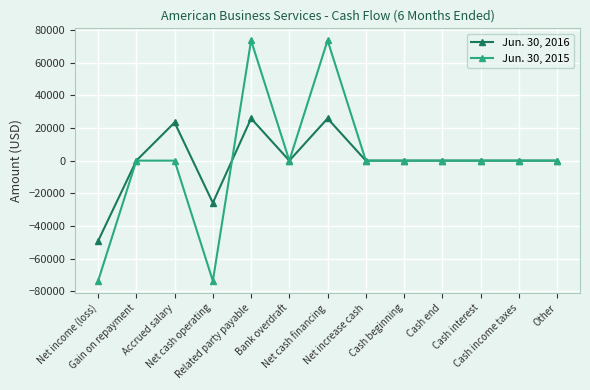

What is the label of the 2nd point from the left?

Gain on repayment